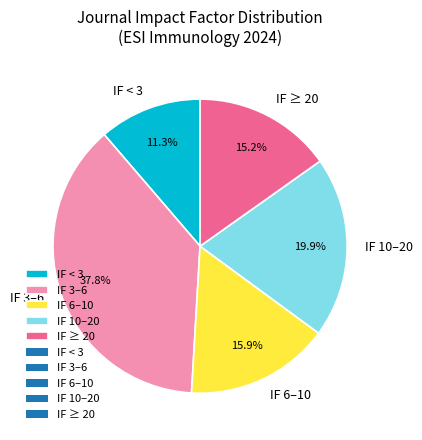

Rank the categories by value from highest to lowest.

IF 3–6, IF 10–20, IF 6–10, IF ≥ 20, IF < 3